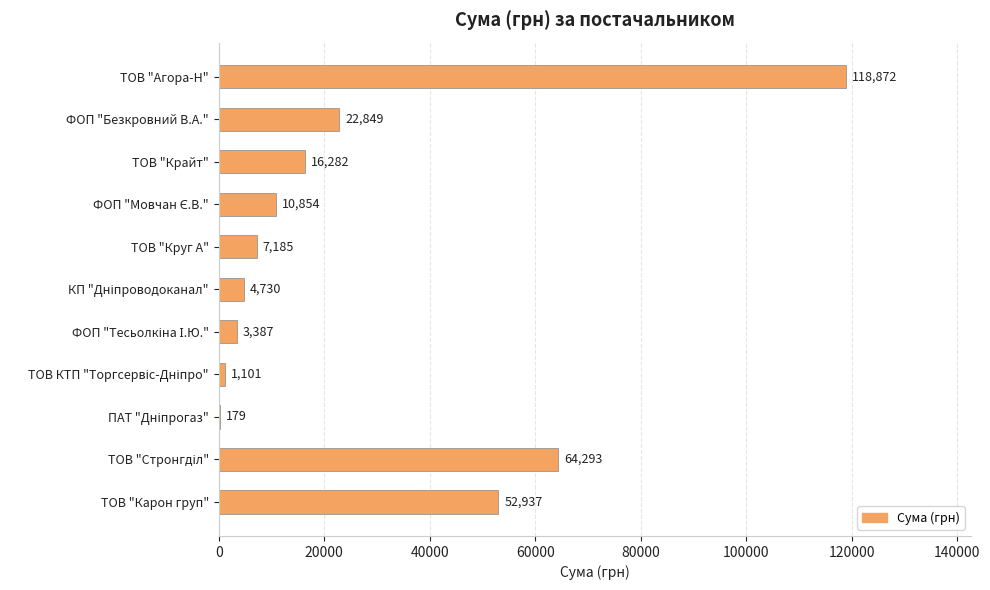

Is it true that the value at ФОП "Безкровний В.А." is 22849.4?

True